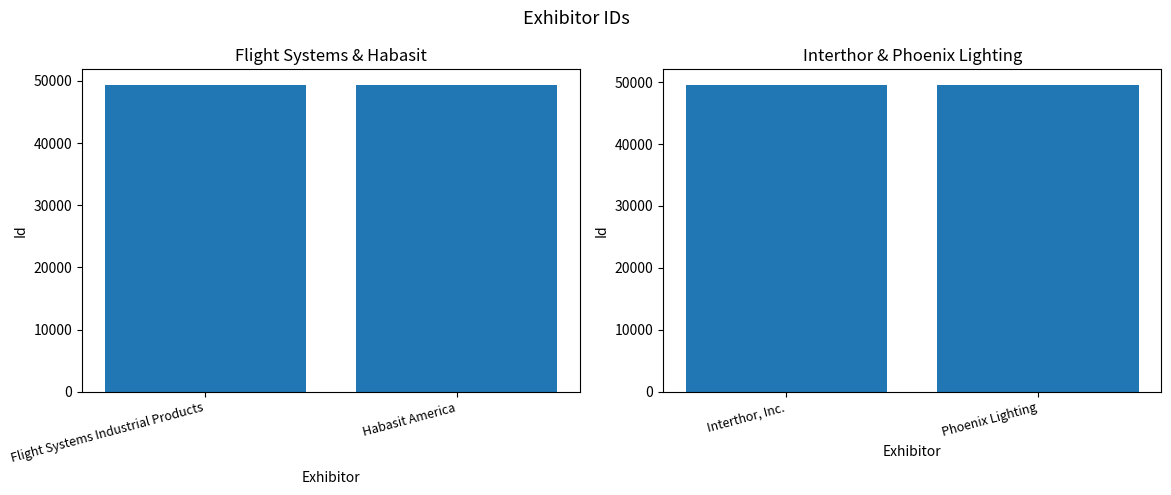

List the series in order of their overall mean, lowest first.

Id (left), Id (right)